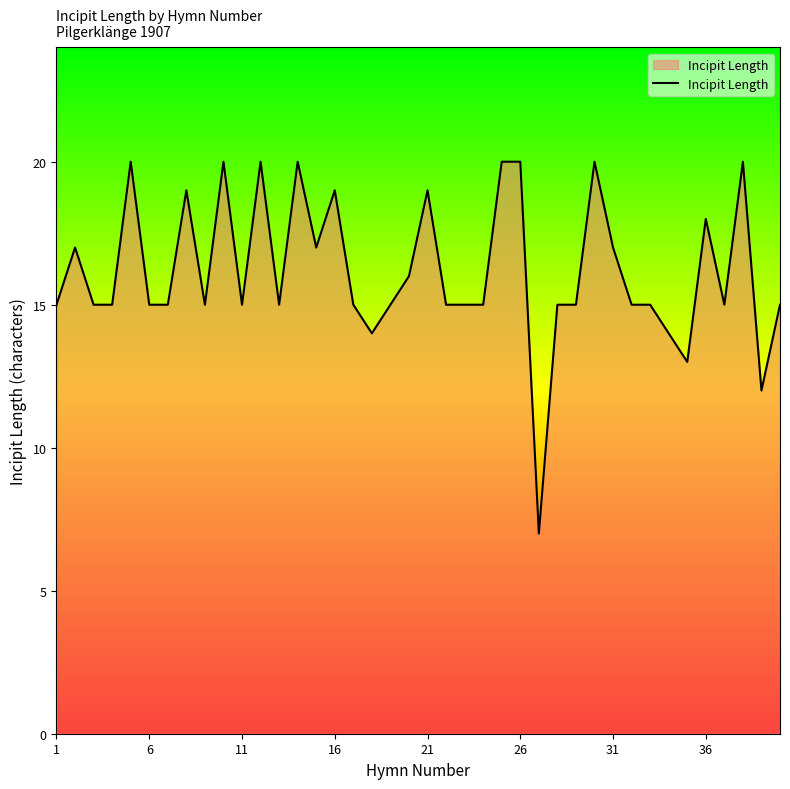

What is the difference between the maximum and minimum values?

13